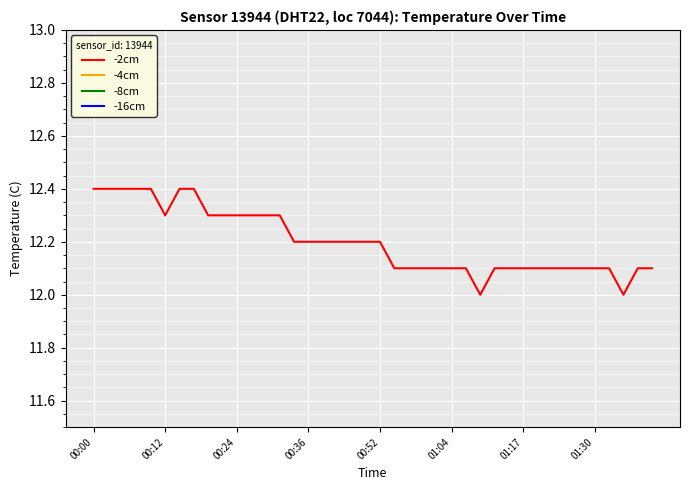

What are all the series names shown in the legend?

-2cm, -4cm, -8cm, -16cm